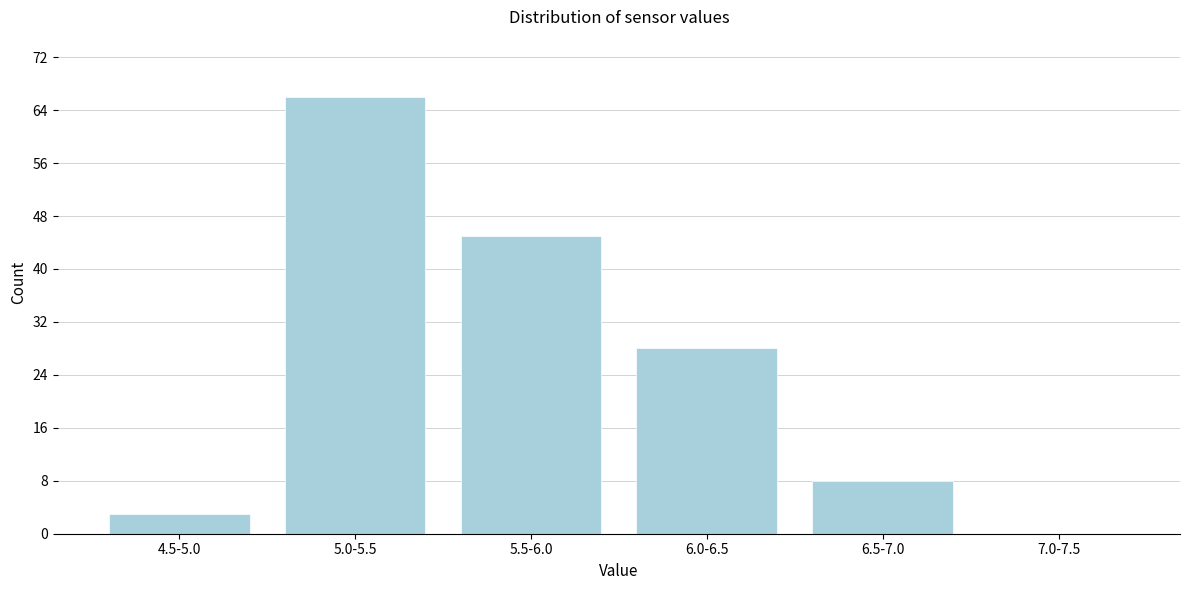

Reading left to right, what are all the values shown in this chart?

4.5-5.0=3	5.0-5.5=66	5.5-6.0=45	6.0-6.5=28	6.5-7.0=8	7.0-7.5=0